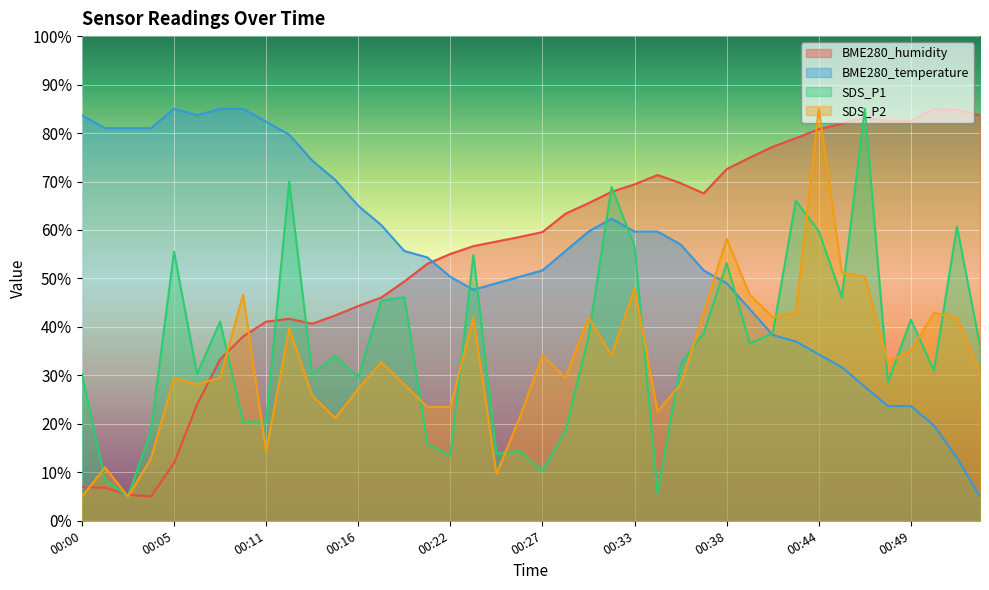

The value of SDS_P1 at 00:26 is 22.4. True or false?

False